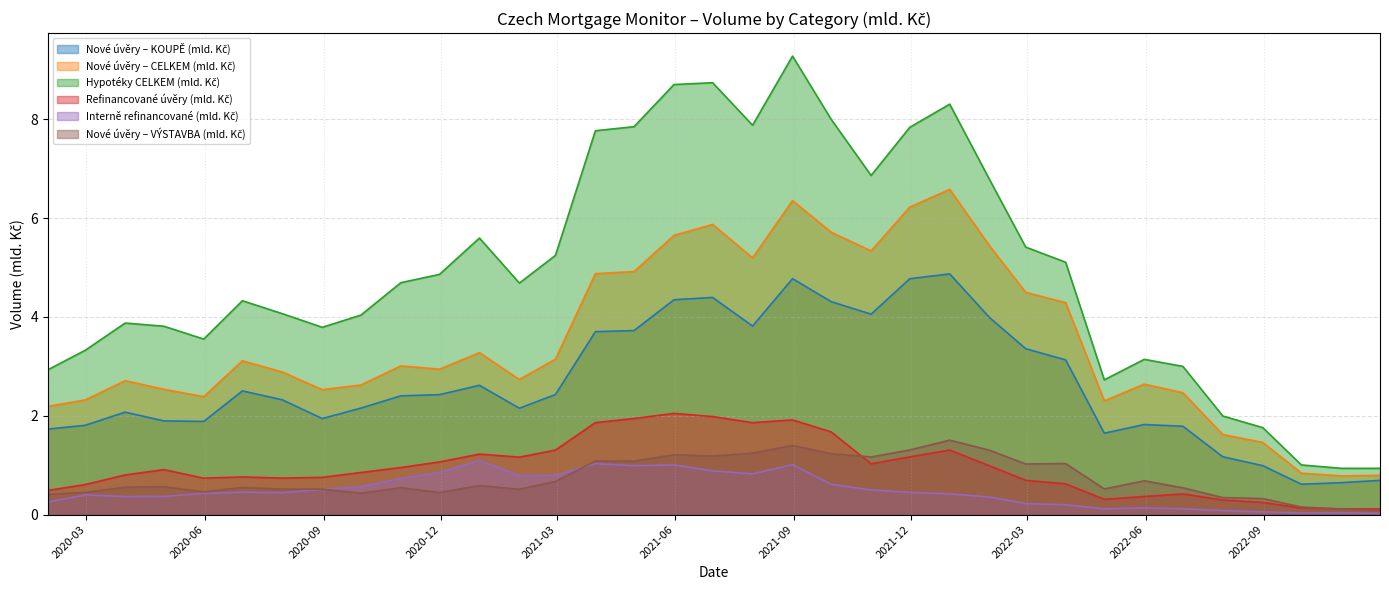

What is the sum of all Interně refinancované (mld. Kč) values?

17.1